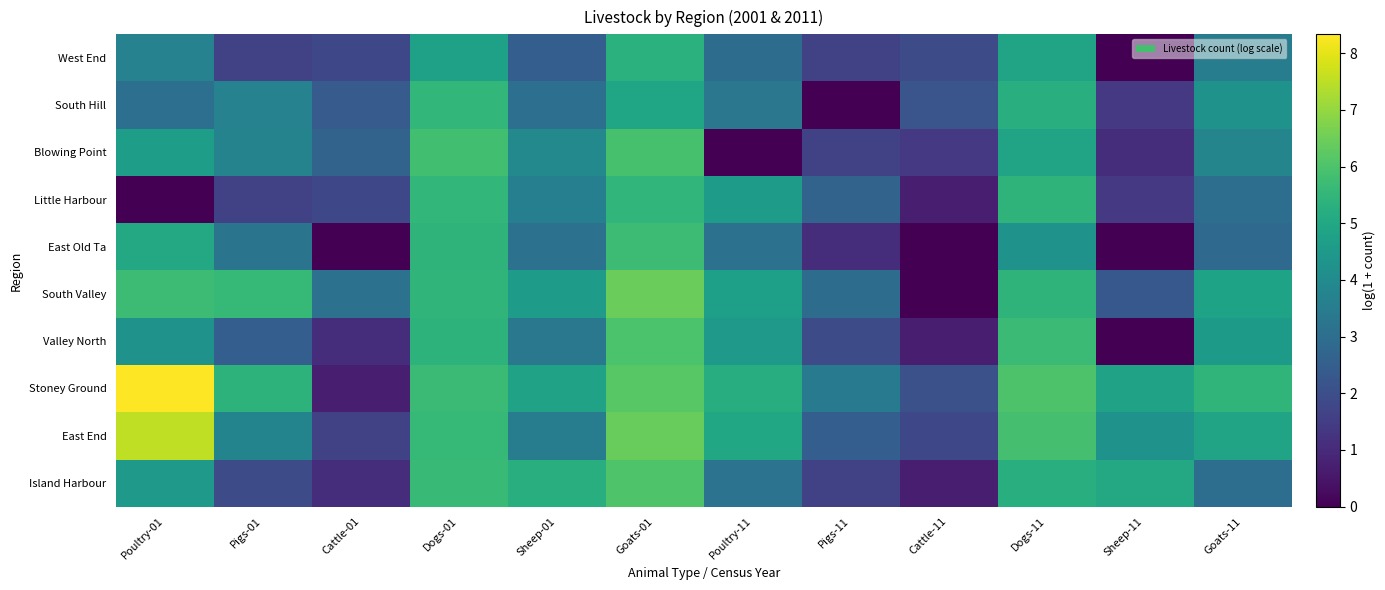

Count the number of data series in this chart.

10